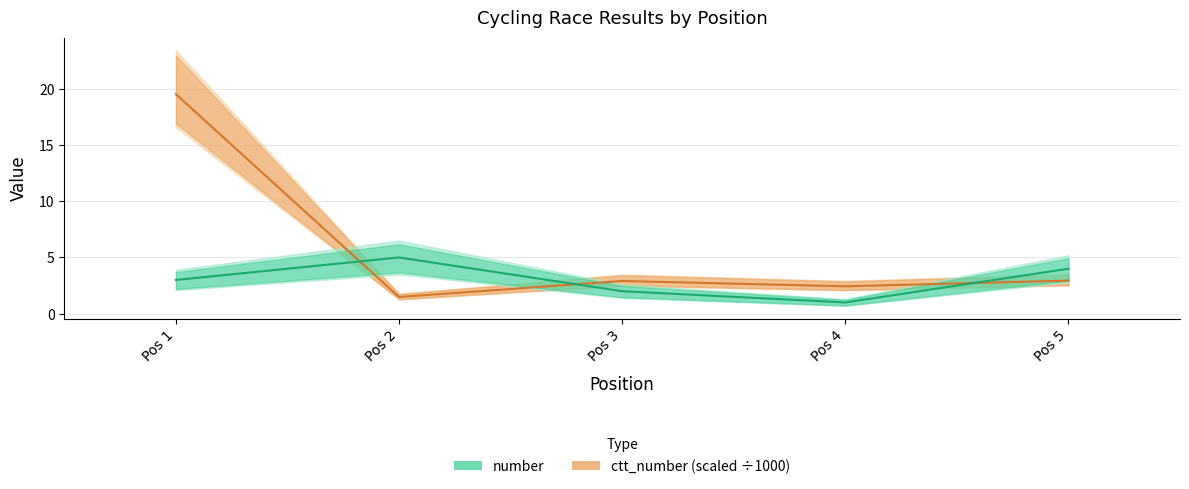

At how many categories does at least one series exceed 18?

1